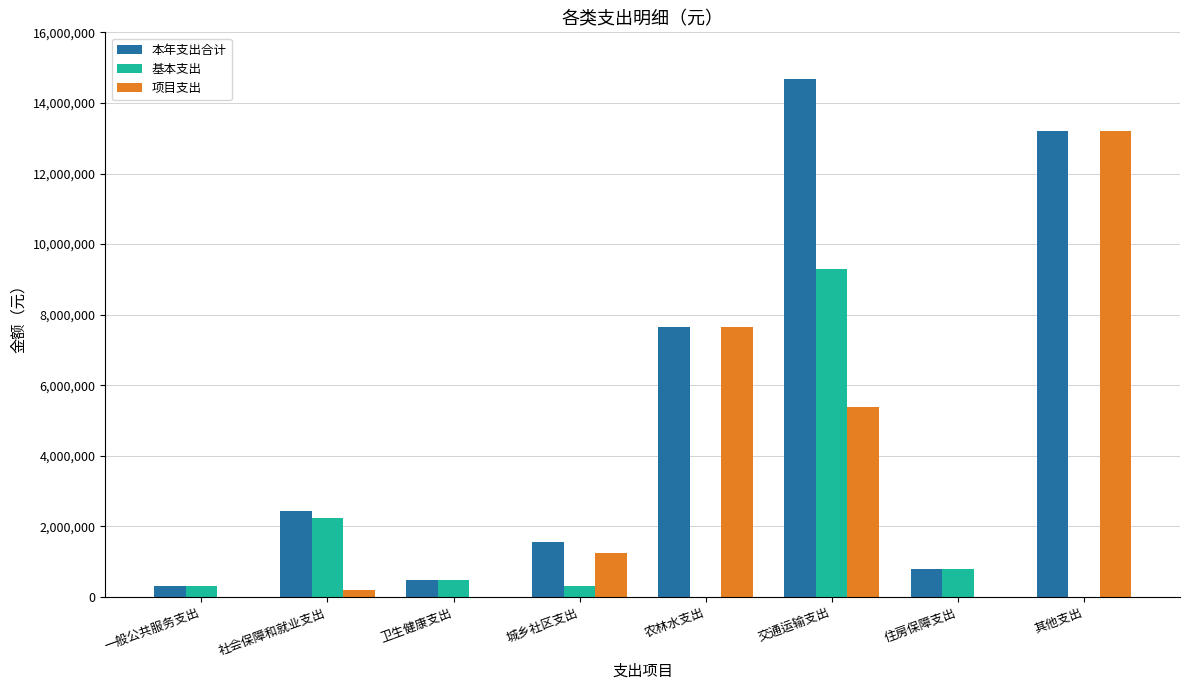

What is the maximum value for 项目支出?

13212963.8